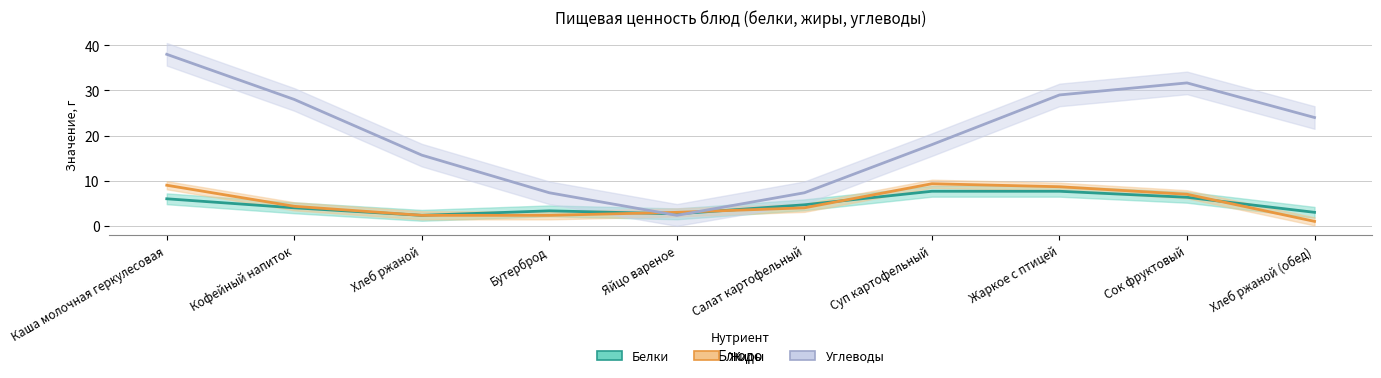

True or false: Жиры and Углеводы intersect in this chart.

True